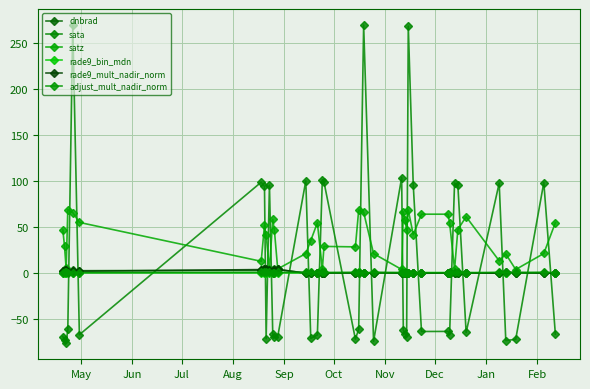

How many times do sata and satz cross each other?

22